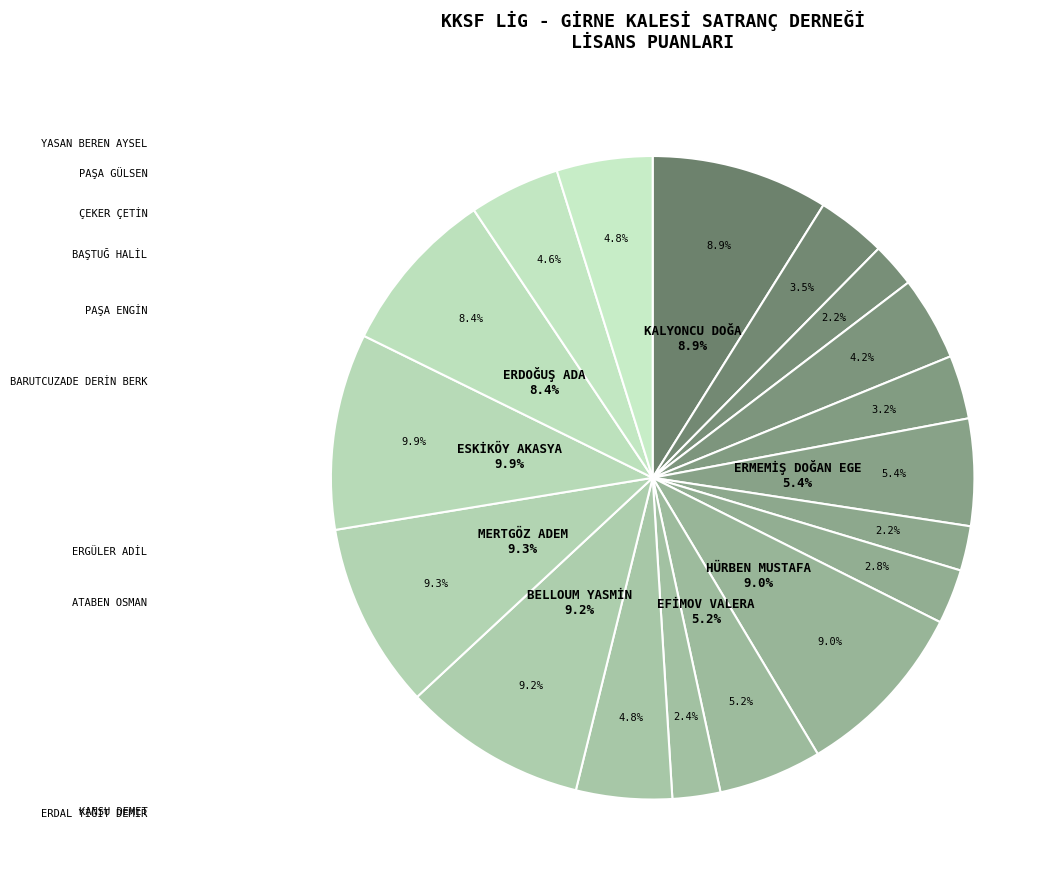

Rank the categories by value from lowest to highest.

BAŞTUĞ HALİL, ERGÜLER ADİL, KANSU DEMET, ATABEN OSMAN, BARUTCUZADE DERİN BERK, ÇEKER ÇETİN, PAŞA ENGİN, PAŞA GÜLSEN, ERDAL YİĞİT DEMİR, YASAN BEREN AYSEL, EFİMOV VALERA, ERMEMİŞ DOĞAN EGE, ERDOĞUŞ ADA, KALYONCU DOĞA, HÜRBEN MUSTAFA, BELLOUM YASMİN, MERTGÖZ ADEM, ESKİKÖY AKASYA